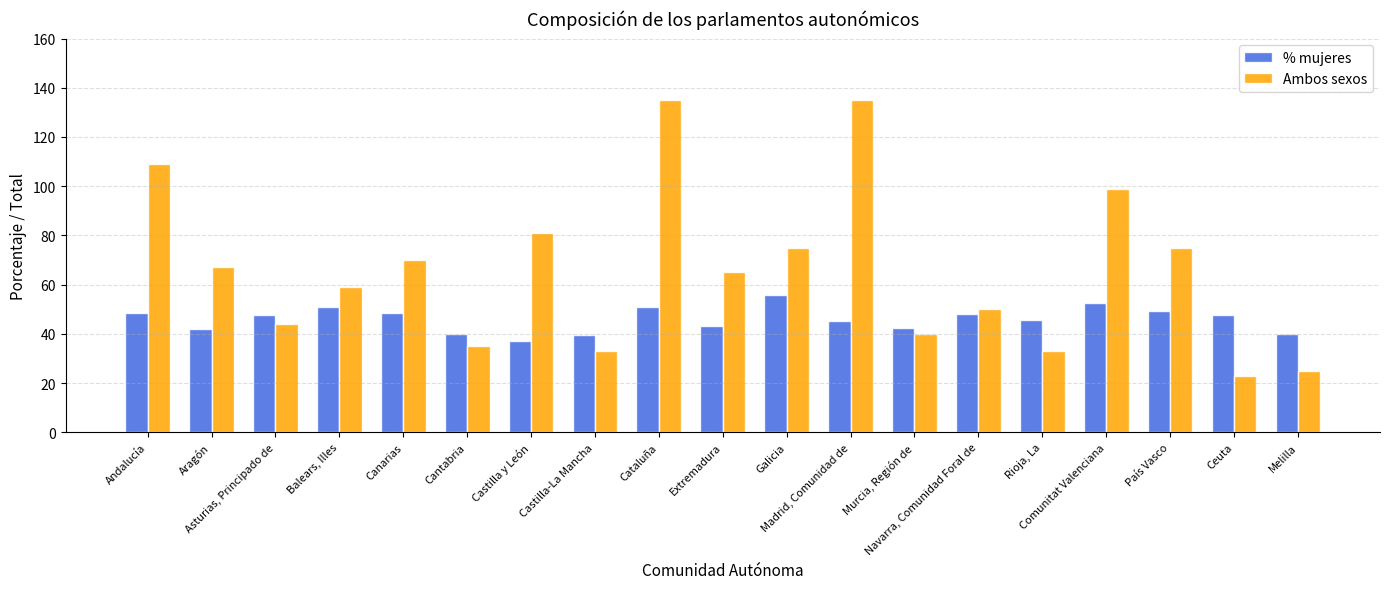

What is the difference between the highest and lowest values at Canarias?

21.4